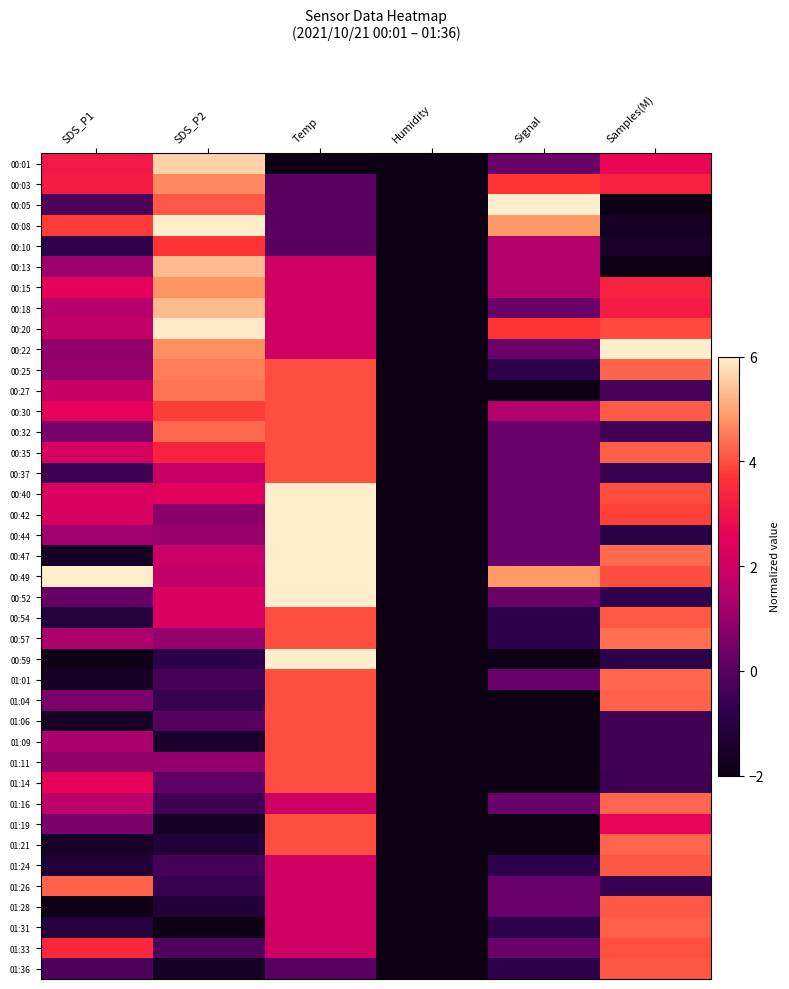

Reading left to right, extract all data points from this chart.

00:01: SDS_P1=3.1	SDS_P2=5.6	Temp=-2.0	Humidity=-2.0	Signal=0.3	Samples(M)=2.7
00:03: SDS_P1=3.2	SDS_P2=4.7	Temp=-0.0	Humidity=-2.0	Signal=3.7	Samples(M)=3.3
00:05: SDS_P1=-0.3	SDS_P2=4.1	Temp=-0.0	Humidity=-2.0	Signal=6.0	Samples(M)=-1.9
00:08: SDS_P1=3.8	SDS_P2=6.0	Temp=-0.0	Humidity=-2.0	Signal=4.9	Samples(M)=-1.7
00:10: SDS_P1=-0.8	SDS_P2=3.7	Temp=-0.0	Humidity=-2.0	Signal=1.4	Samples(M)=-1.6
00:13: SDS_P1=1.1	SDS_P2=5.3	Temp=2.0	Humidity=-2.0	Signal=1.4	Samples(M)=-2.0
00:15: SDS_P1=2.5	SDS_P2=4.8	Temp=2.0	Humidity=-2.0	Signal=1.4	Samples(M)=3.3
00:18: SDS_P1=1.5	SDS_P2=5.3	Temp=2.0	Humidity=-2.0	Signal=0.3	Samples(M)=3.2
00:20: SDS_P1=1.8	SDS_P2=5.9	Temp=2.0	Humidity=-2.0	Signal=3.7	Samples(M)=4.0
00:22: SDS_P1=0.9	SDS_P2=4.7	Temp=2.0	Humidity=-2.0	Signal=0.3	Samples(M)=6.0
00:25: SDS_P1=1.0	SDS_P2=4.5	Temp=4.0	Humidity=-2.0	Signal=-0.9	Samples(M)=4.3
00:27: SDS_P1=1.9	SDS_P2=4.5	Temp=4.0	Humidity=-2.0	Signal=-2.0	Samples(M)=-0.4
00:30: SDS_P1=2.5	SDS_P2=3.8	Temp=4.0	Humidity=-2.0	Signal=1.4	Samples(M)=4.2
00:32: SDS_P1=0.5	SDS_P2=4.3	Temp=4.0	Humidity=-2.0	Signal=0.3	Samples(M)=-0.4
00:35: SDS_P1=2.2	SDS_P2=3.4	Temp=4.0	Humidity=-2.0	Signal=0.3	Samples(M)=4.2
00:37: SDS_P1=-0.5	SDS_P2=1.8	Temp=4.0	Humidity=-2.0	Signal=0.3	Samples(M)=-0.7
00:40: SDS_P1=2.3	SDS_P2=2.5	Temp=6.0	Humidity=-2.0	Signal=0.3	Samples(M)=4.0
00:42: SDS_P1=2.2	SDS_P2=0.8	Temp=6.0	Humidity=-2.0	Signal=0.3	Samples(M)=3.9
00:44: SDS_P1=1.1	SDS_P2=1.0	Temp=6.0	Humidity=-2.0	Signal=0.3	Samples(M)=-0.9
00:47: SDS_P1=-1.6	SDS_P2=1.9	Temp=6.0	Humidity=-2.0	Signal=0.3	Samples(M)=4.3
00:49: SDS_P1=6.0	SDS_P2=1.8	Temp=6.0	Humidity=-2.0	Signal=4.9	Samples(M)=4.0
00:52: SDS_P1=0.2	SDS_P2=2.3	Temp=6.0	Humidity=-2.0	Signal=0.3	Samples(M)=-0.8
00:54: SDS_P1=-1.1	SDS_P2=2.3	Temp=4.0	Humidity=-2.0	Signal=-0.9	Samples(M)=4.2
00:57: SDS_P1=1.3	SDS_P2=1.0	Temp=4.0	Humidity=-2.0	Signal=-0.9	Samples(M)=4.4
00:59: SDS_P1=-1.9	SDS_P2=-0.8	Temp=6.0	Humidity=-2.0	Signal=-2.0	Samples(M)=-0.9
01:01: SDS_P1=-1.7	SDS_P2=-0.4	Temp=4.0	Humidity=-2.0	Signal=0.3	Samples(M)=4.3
01:04: SDS_P1=0.6	SDS_P2=-0.7	Temp=4.0	Humidity=-2.0	Signal=-2.0	Samples(M)=4.2
01:06: SDS_P1=-1.7	SDS_P2=-0.0	Temp=4.0	Humidity=-2.0	Signal=-2.0	Samples(M)=-0.4
01:09: SDS_P1=1.3	SDS_P2=-1.4	Temp=4.0	Humidity=-2.0	Signal=-2.0	Samples(M)=-0.5
01:11: SDS_P1=0.9	SDS_P2=0.9	Temp=4.0	Humidity=-2.0	Signal=-2.0	Samples(M)=-0.5
01:14: SDS_P1=2.5	SDS_P2=0.1	Temp=4.0	Humidity=-2.0	Signal=-2.0	Samples(M)=-0.5
01:16: SDS_P1=1.6	SDS_P2=-0.5	Temp=2.0	Humidity=-2.0	Signal=0.3	Samples(M)=4.3
01:19: SDS_P1=0.5	SDS_P2=-1.6	Temp=4.0	Humidity=-2.0	Signal=-2.0	Samples(M)=2.7
01:21: SDS_P1=-1.6	SDS_P2=-1.2	Temp=4.0	Humidity=-2.0	Signal=-2.0	Samples(M)=4.3
01:24: SDS_P1=-1.3	SDS_P2=-0.4	Temp=2.0	Humidity=-2.0	Signal=-0.9	Samples(M)=4.2
01:26: SDS_P1=4.2	SDS_P2=-0.7	Temp=2.0	Humidity=-2.0	Signal=0.3	Samples(M)=-0.7
01:28: SDS_P1=-2.0	SDS_P2=-1.2	Temp=2.0	Humidity=-2.0	Signal=0.3	Samples(M)=4.1
01:31: SDS_P1=-1.1	SDS_P2=-2.0	Temp=2.0	Humidity=-2.0	Signal=-0.9	Samples(M)=4.2
01:33: SDS_P1=3.4	SDS_P2=-0.2	Temp=2.0	Humidity=-2.0	Signal=0.3	Samples(M)=4.0
01:36: SDS_P1=-0.3	SDS_P2=-1.6	Temp=-0.0	Humidity=-2.0	Signal=-0.9	Samples(M)=4.1